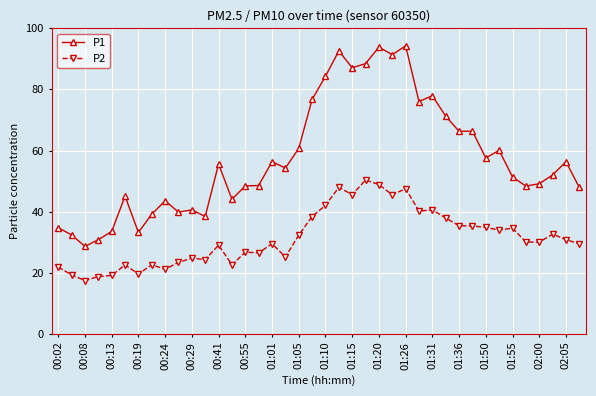

Which series has the largest total across all categories?

P1